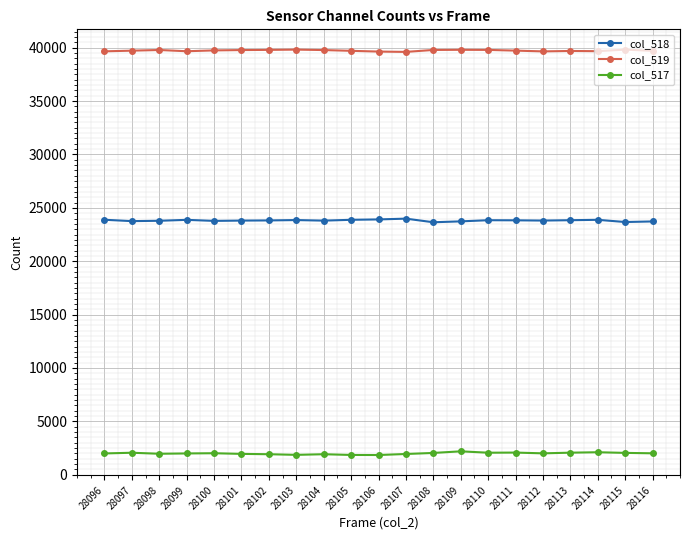

What is the approximate value of col_518 at 28098, to the nearest 5?

23790